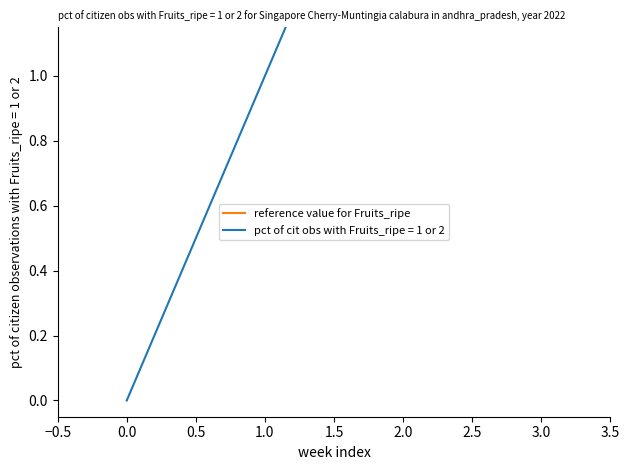

How many values are below 2?

2